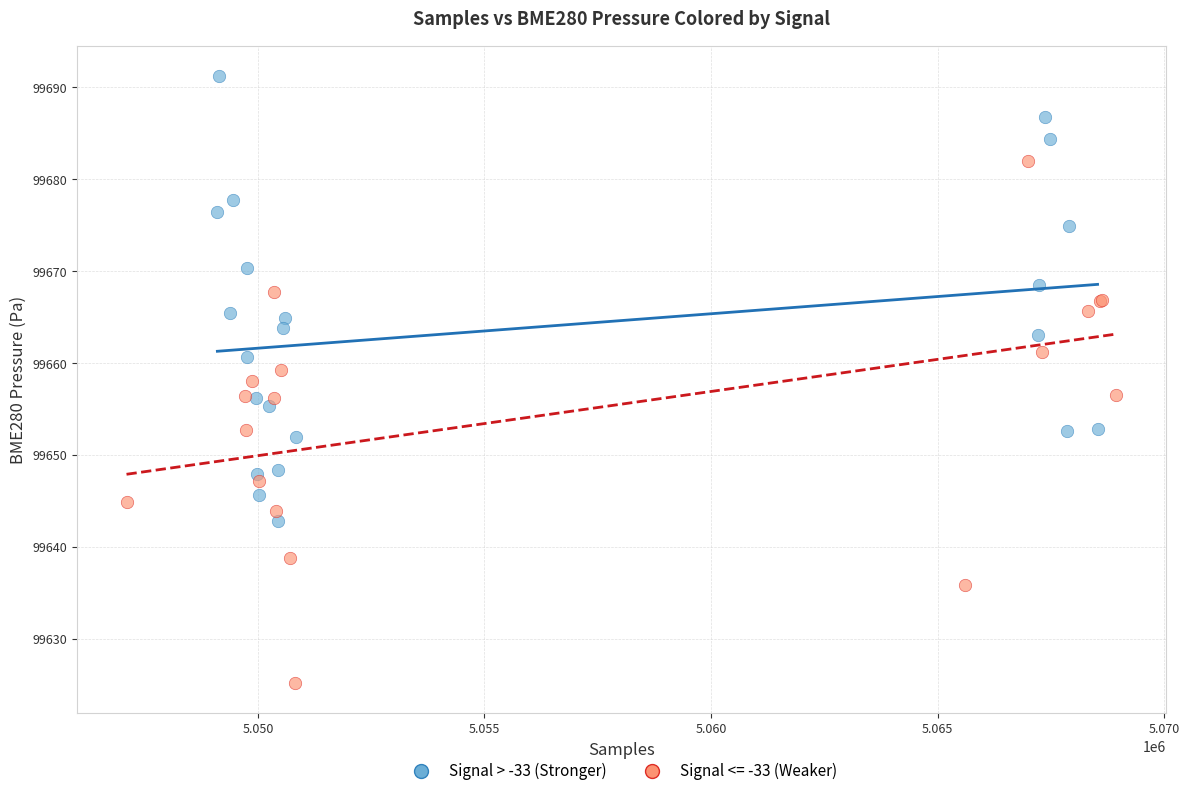

Which series reaches the minimum Y coordinate?

Signal <= -33 (Weaker)